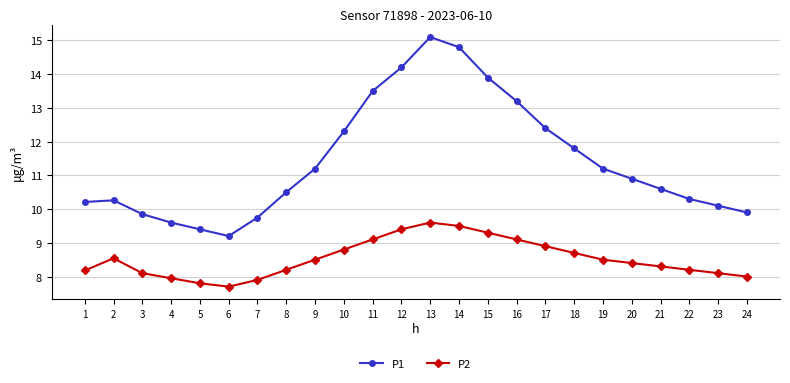

What is the sum of the P1 values at 17 and 2?

22.7